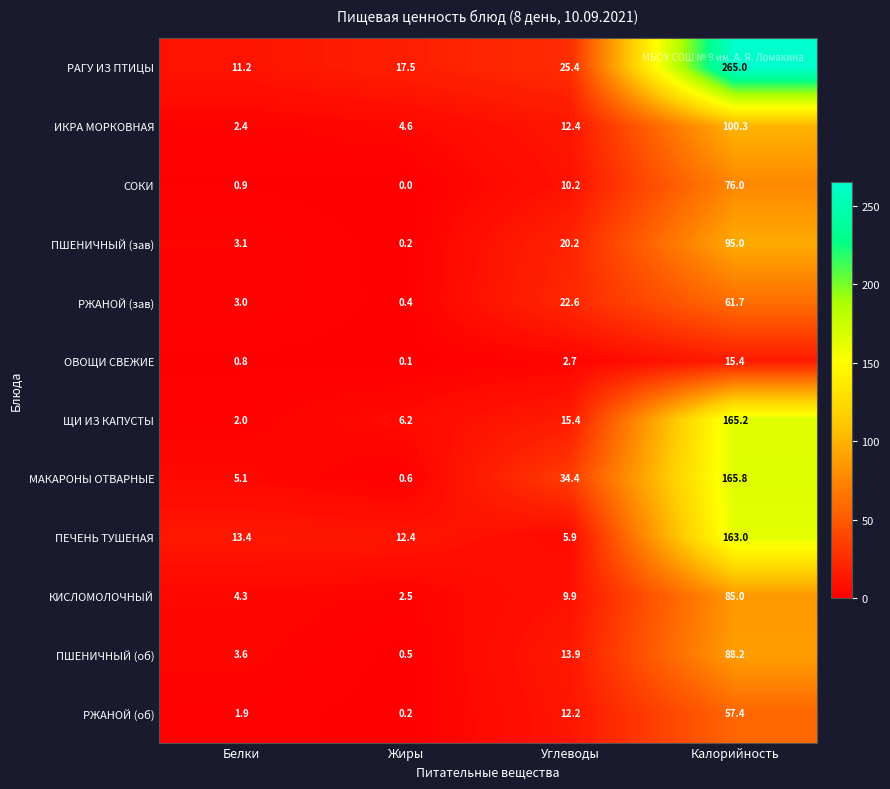

At Белки, list the series in order from smallest to largest.

ОВОЩИ СВЕЖИЕ, СОКИ, РЖАНОЙ (об), ЩИ ИЗ КАПУСТЫ, ИКРА МОРКОВНАЯ, РЖАНОЙ (зав), ПШЕНИЧНЫЙ (зав), ПШЕНИЧНЫЙ (об), КИСЛОМОЛОЧНЫЙ, МАКАРОНЫ ОТВАРНЫЕ, РАГУ ИЗ ПТИЦЫ, ПЕЧЕНЬ ТУШЕНАЯ